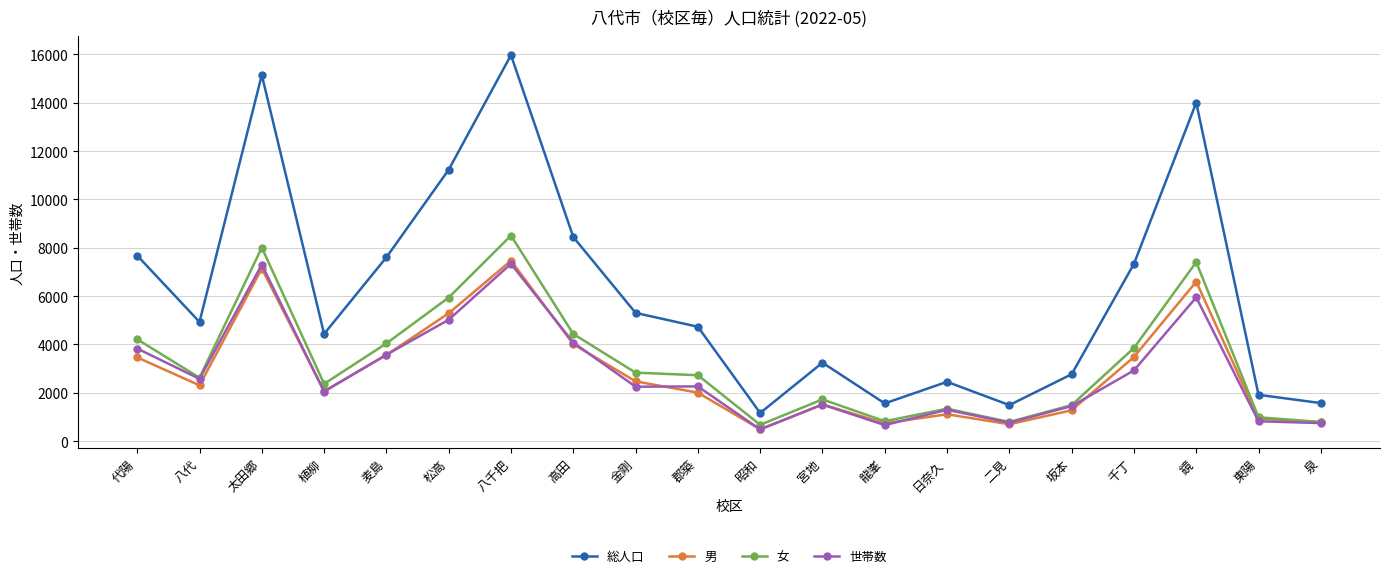

What is the maximum value for 男?

7466